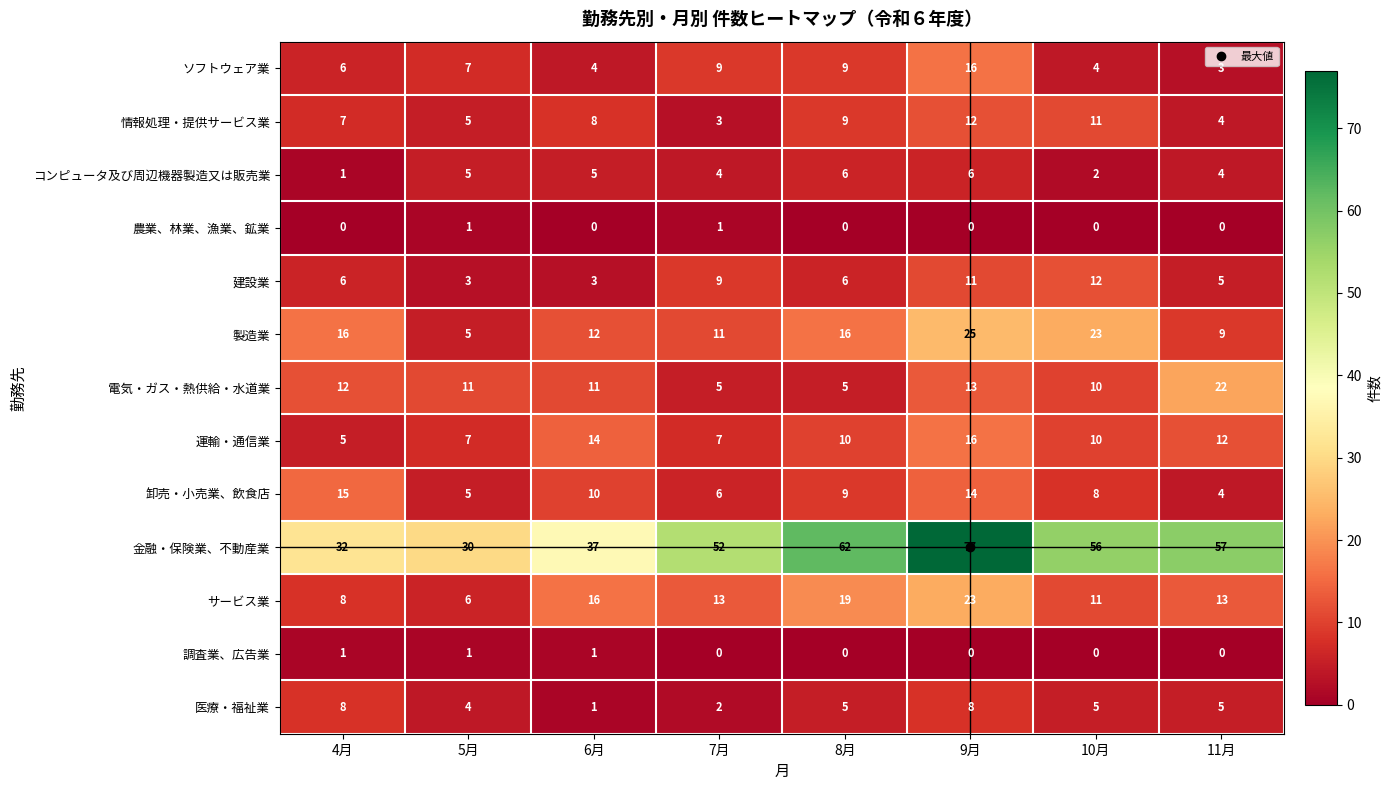

Which series has the largest range (max minus min)?

金融・保険業、不動産業